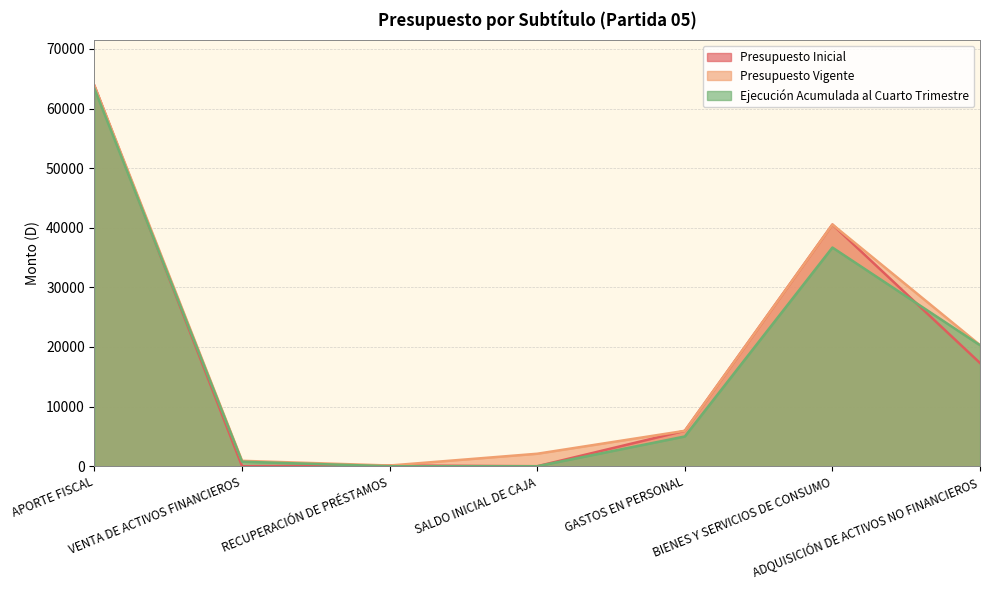

What is the maximum value shown in the chart?

63795